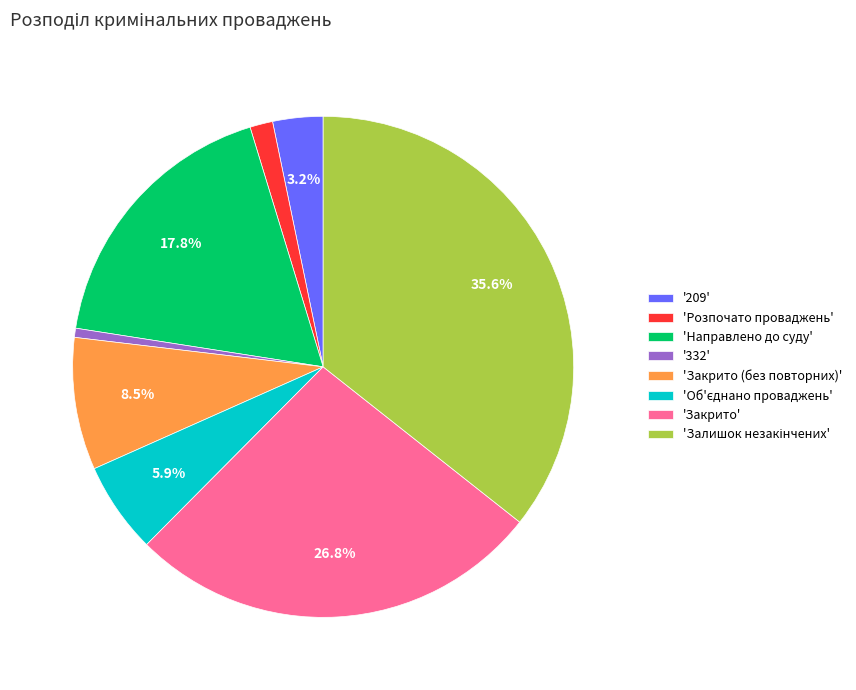

What is the smallest slice in the pie chart?

'332'